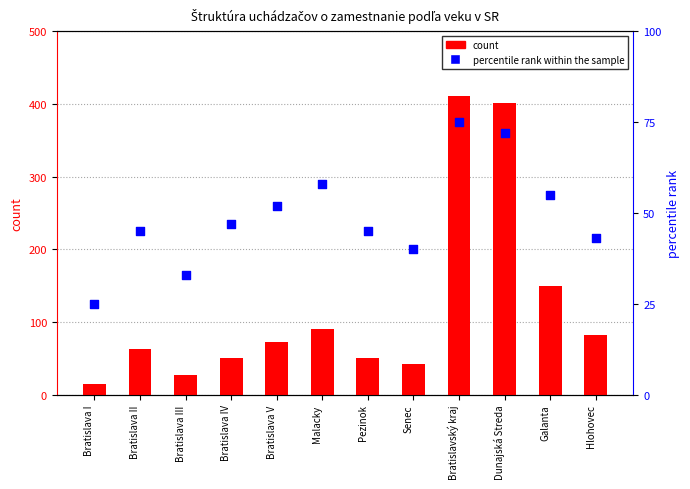

Which series has the largest total across all categories?

count